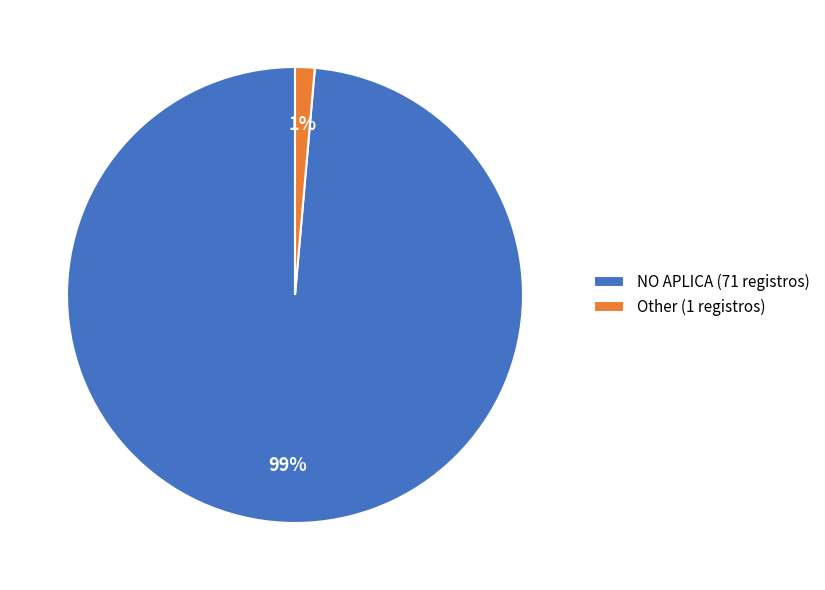

How many slices are in this pie chart?

2